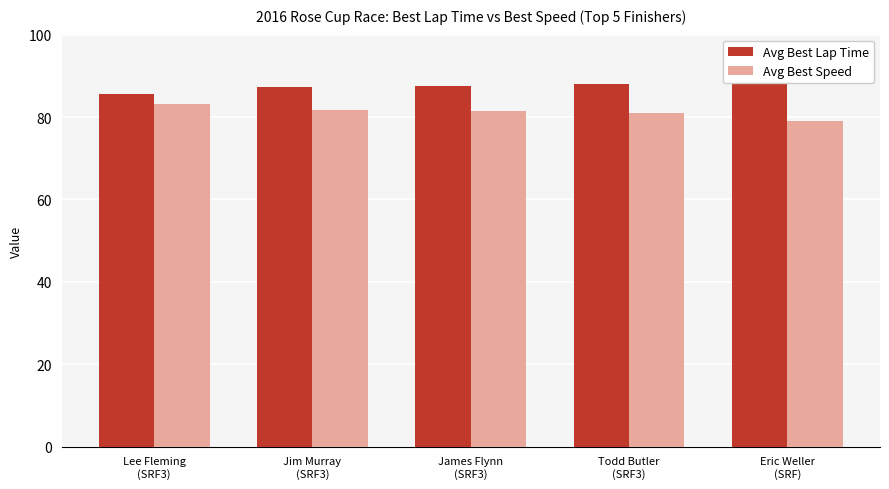

How many data points in Avg Best Speed are less than 81?

2